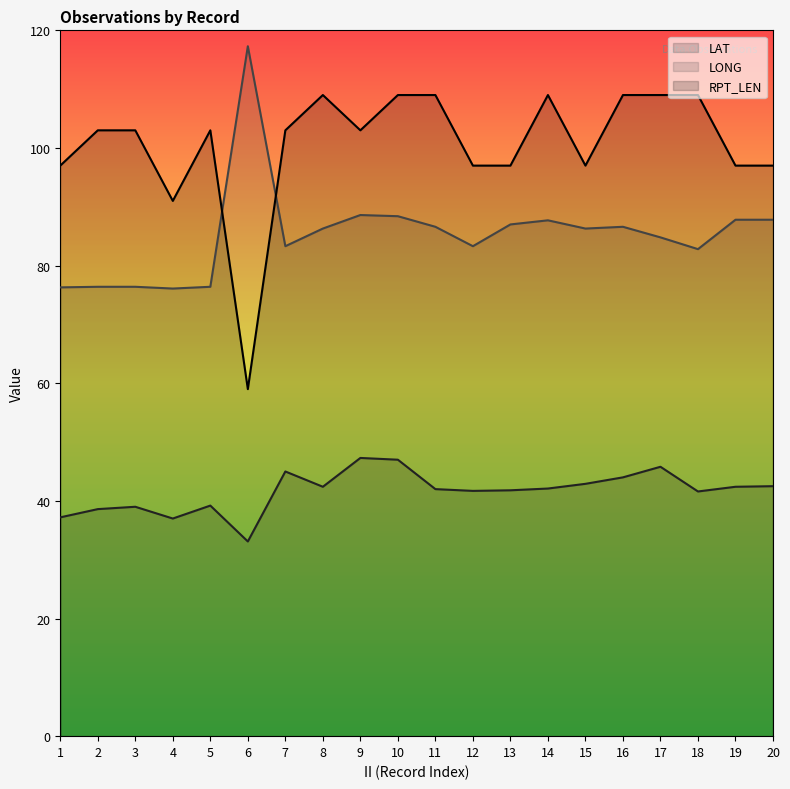

The value of LAT line at 3 is 39.0. True or false?

True